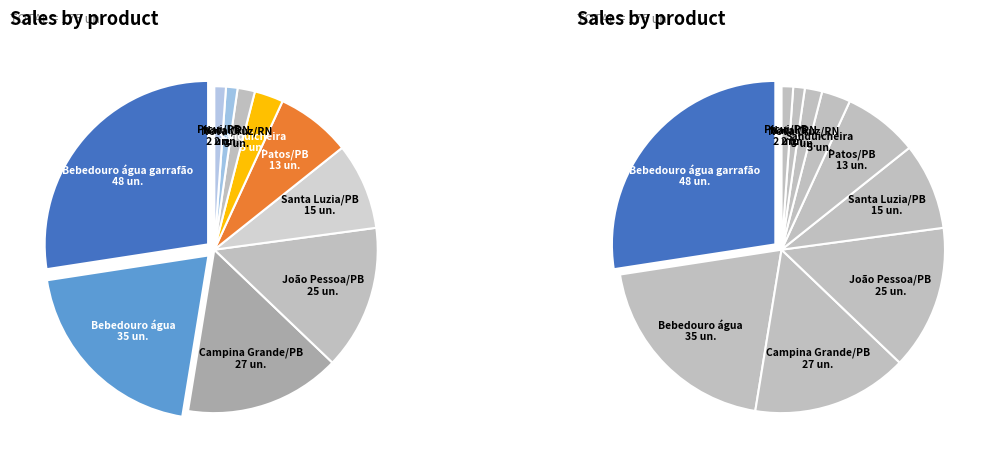

Approximately how many times larger is the value at Picui/PB compared to Santa Luzia/PB?

0.1